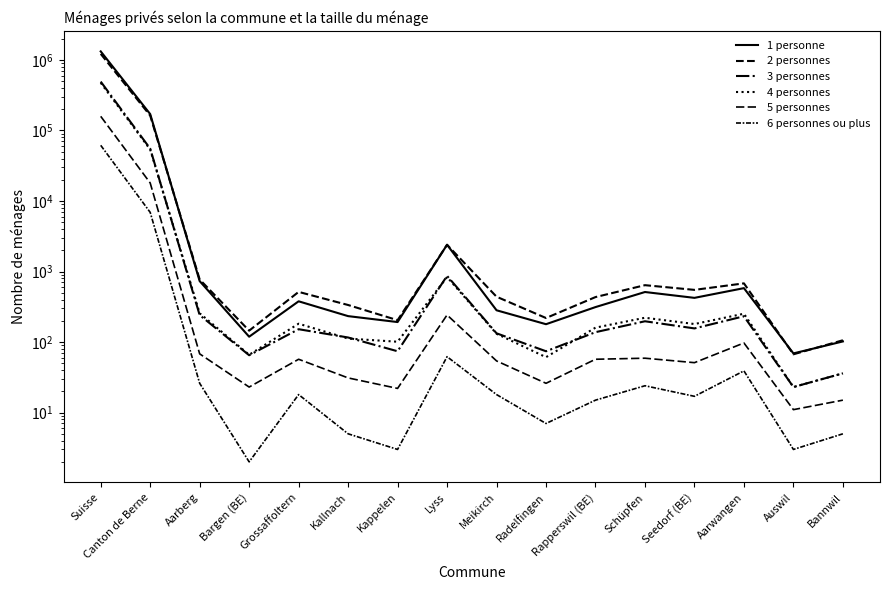

True or false: 1 personne and 6 personnes ou plus intersect in this chart.

False